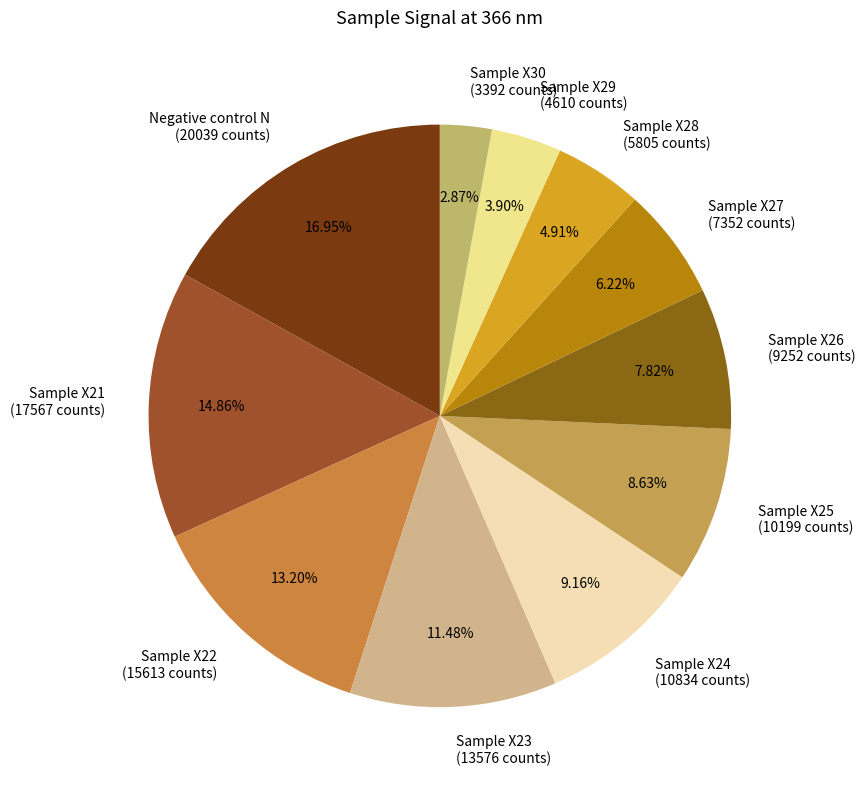

Which has a higher value, Sample X27 or Sample X29?

Sample X27